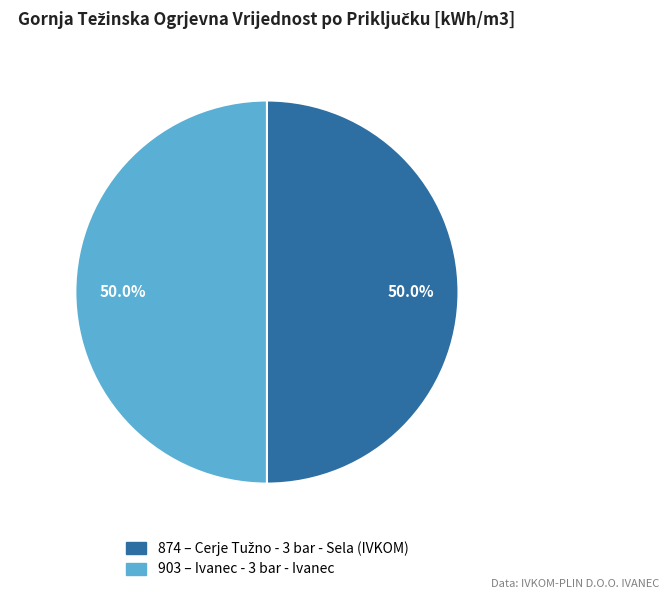

Combined, do 874 and 903 account for over 50%?

Yes